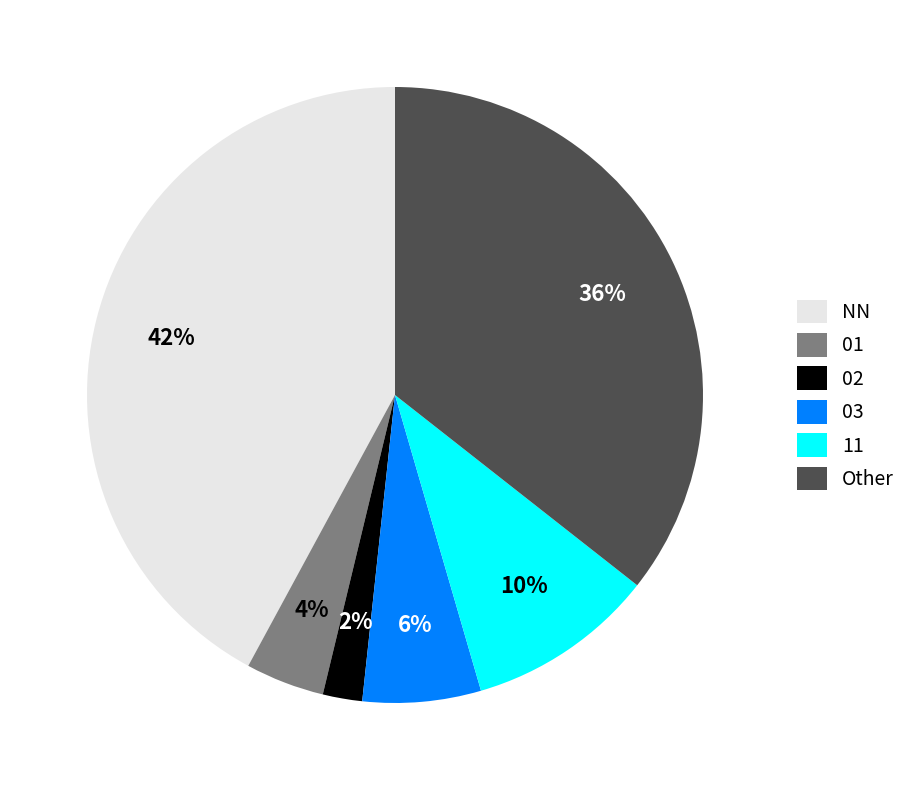

The 03 slice represents 6% of the pie. True or false?

True